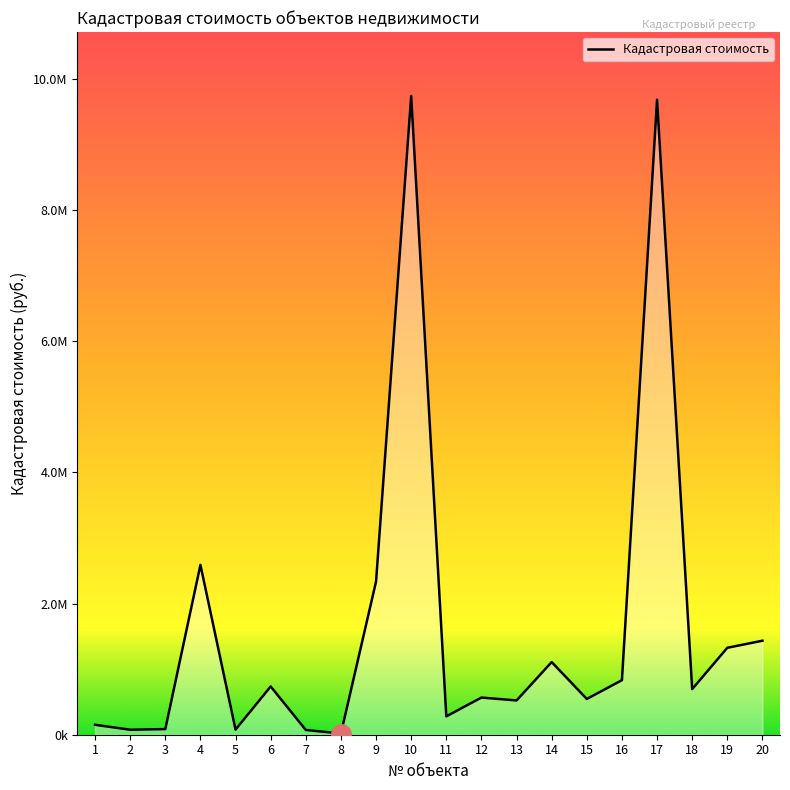

Is this an area chart (filled region under the line)?

Yes